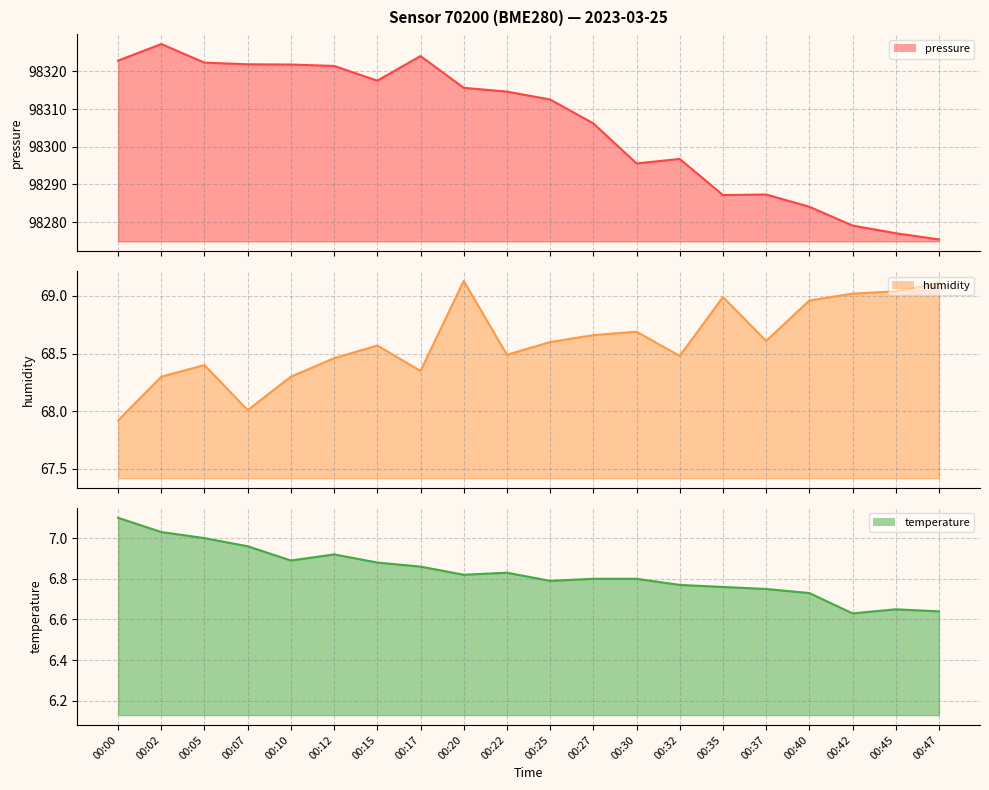

What are all the series names shown in the legend?

pressure, humidity, temperature